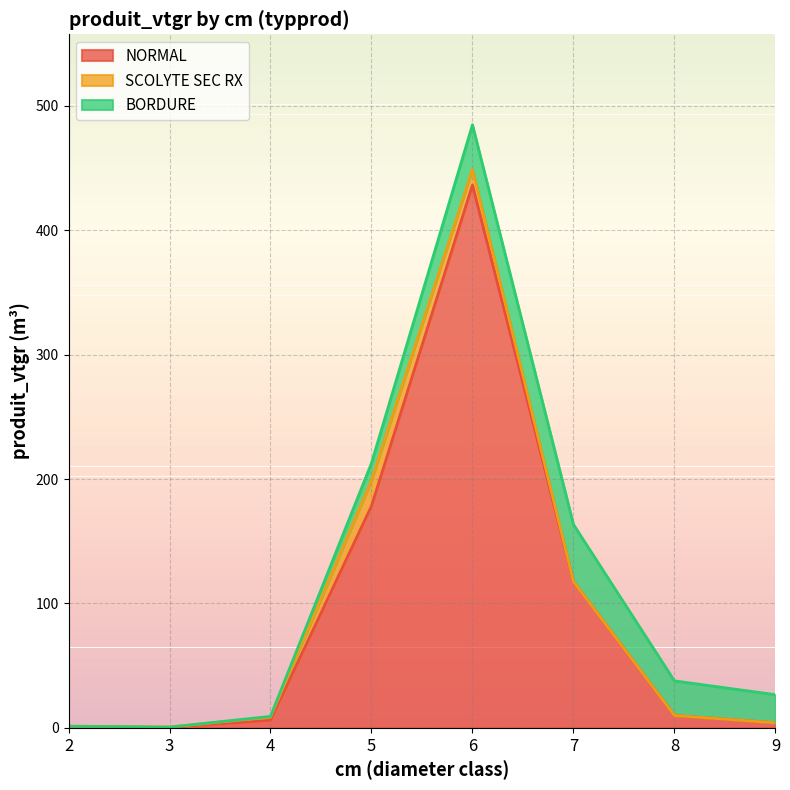

True or false: NORMAL has a value of 14.7 at 8.

False